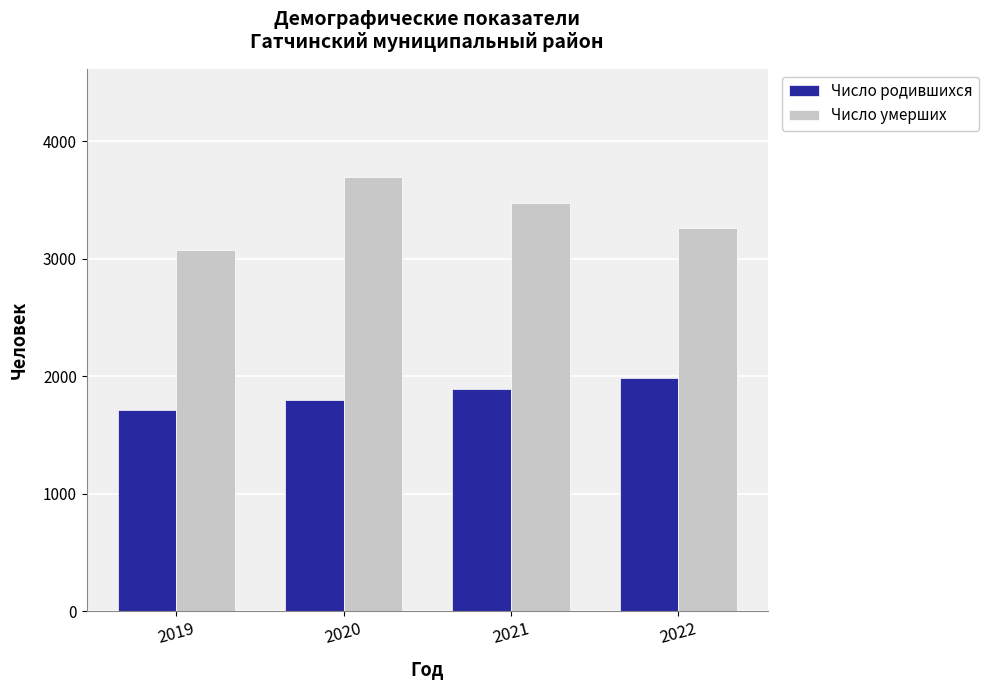

List the series in order of their peak value, lowest first.

Число родившихся, Число умерших